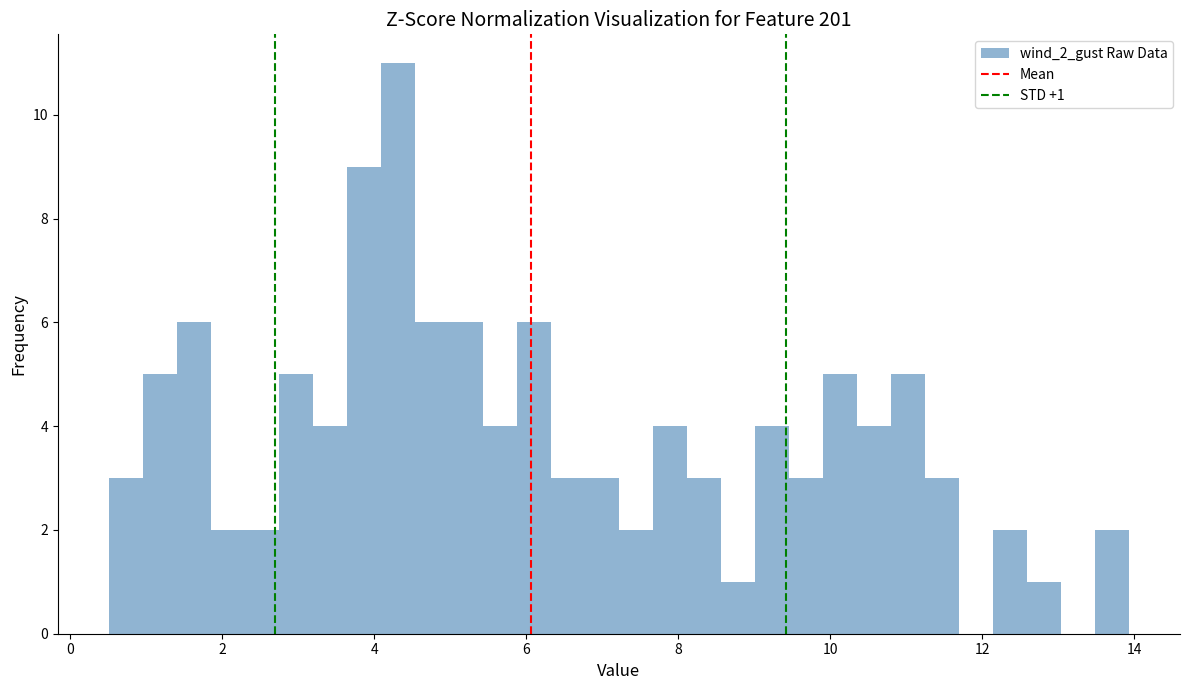

Read against the x-axis, roughly where is the centre of the tallest bar?

4.4